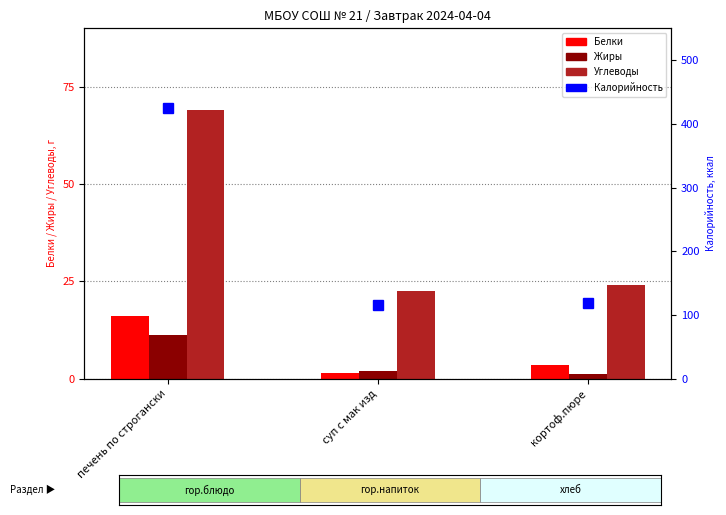

List the series in order of their peak value, lowest first.

Жиры, Белки, Углеводы, Калорийность